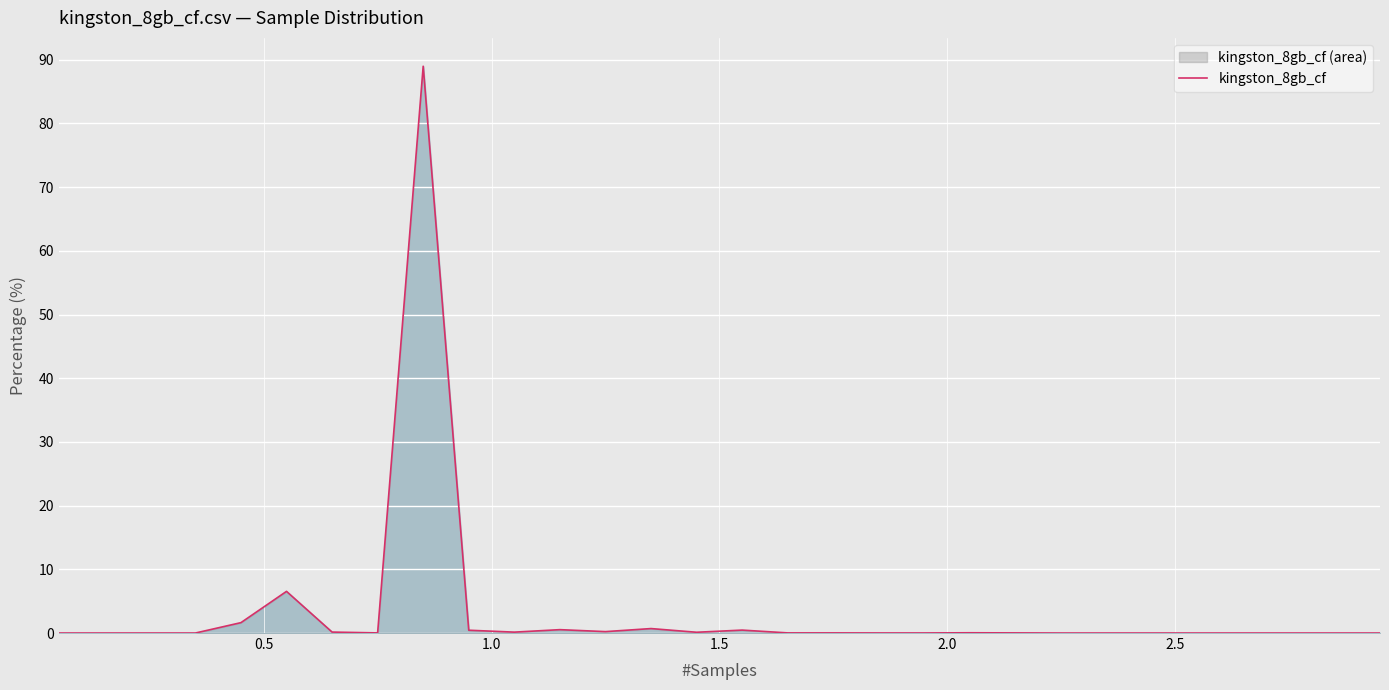

What is the difference between the maximum and minimum values?

89.0